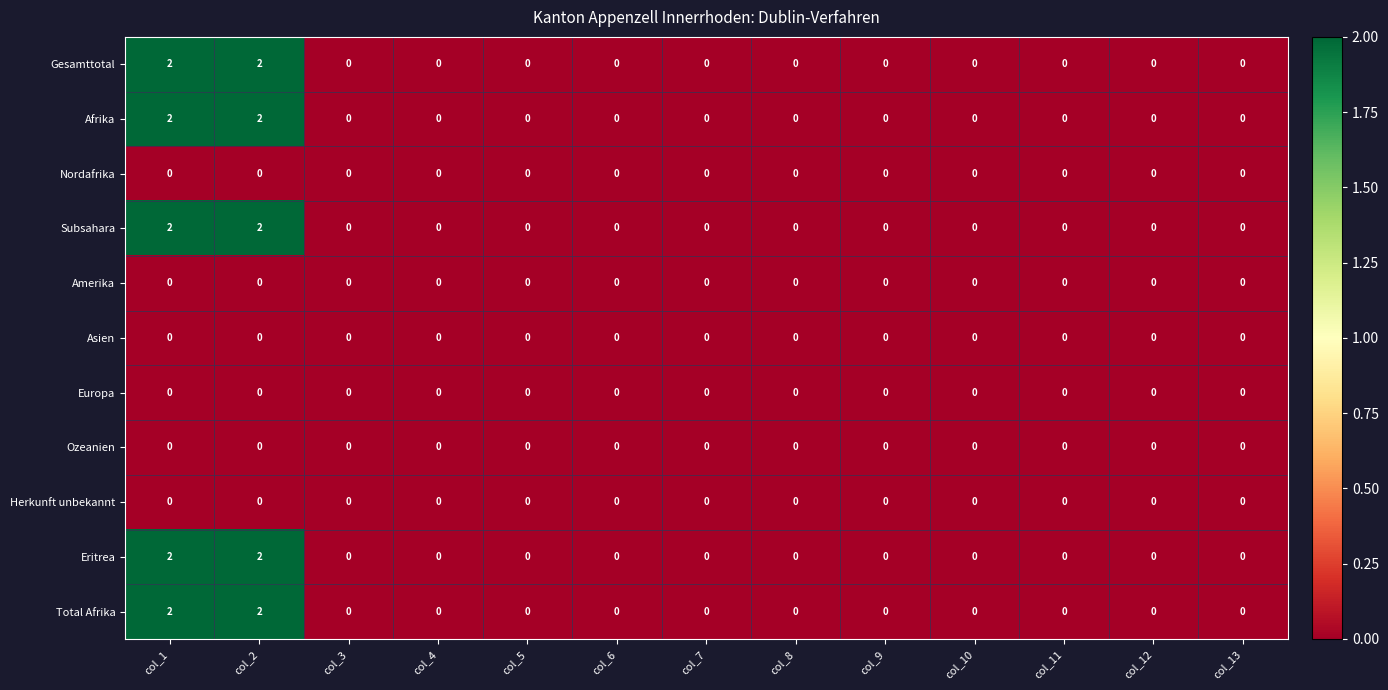

What is the sum of all Subsahara values?

4